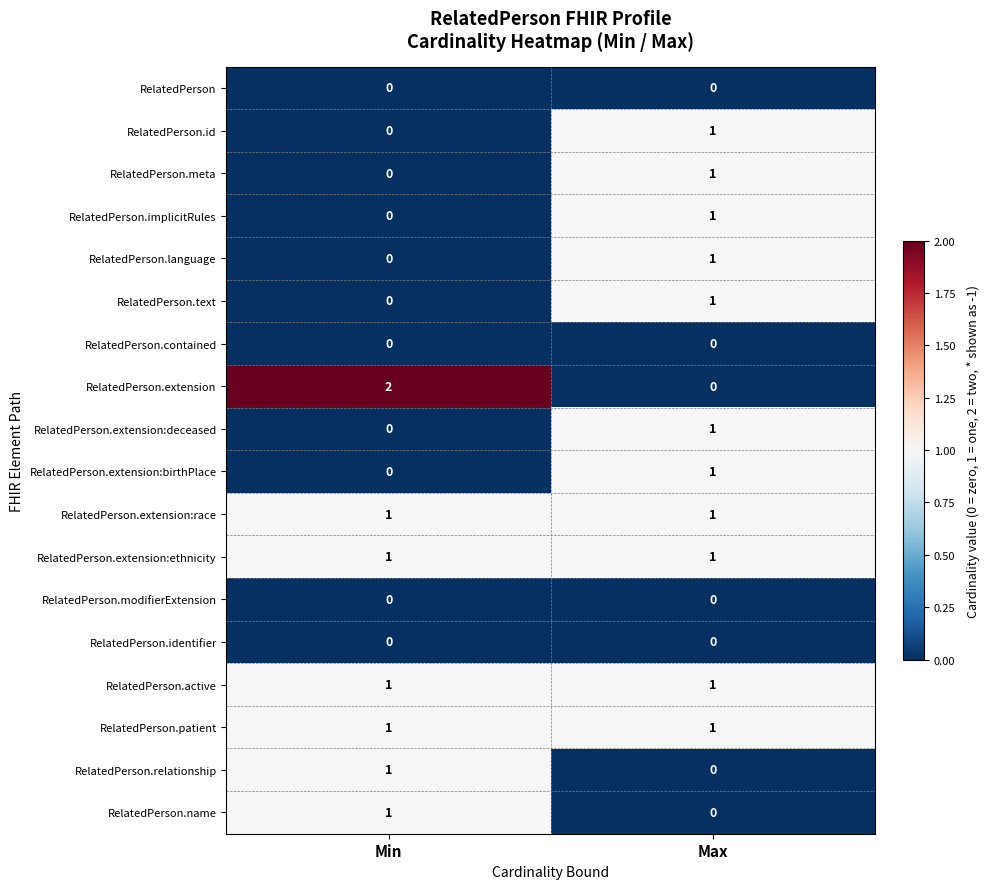

What is the maximum value shown in the chart?

2